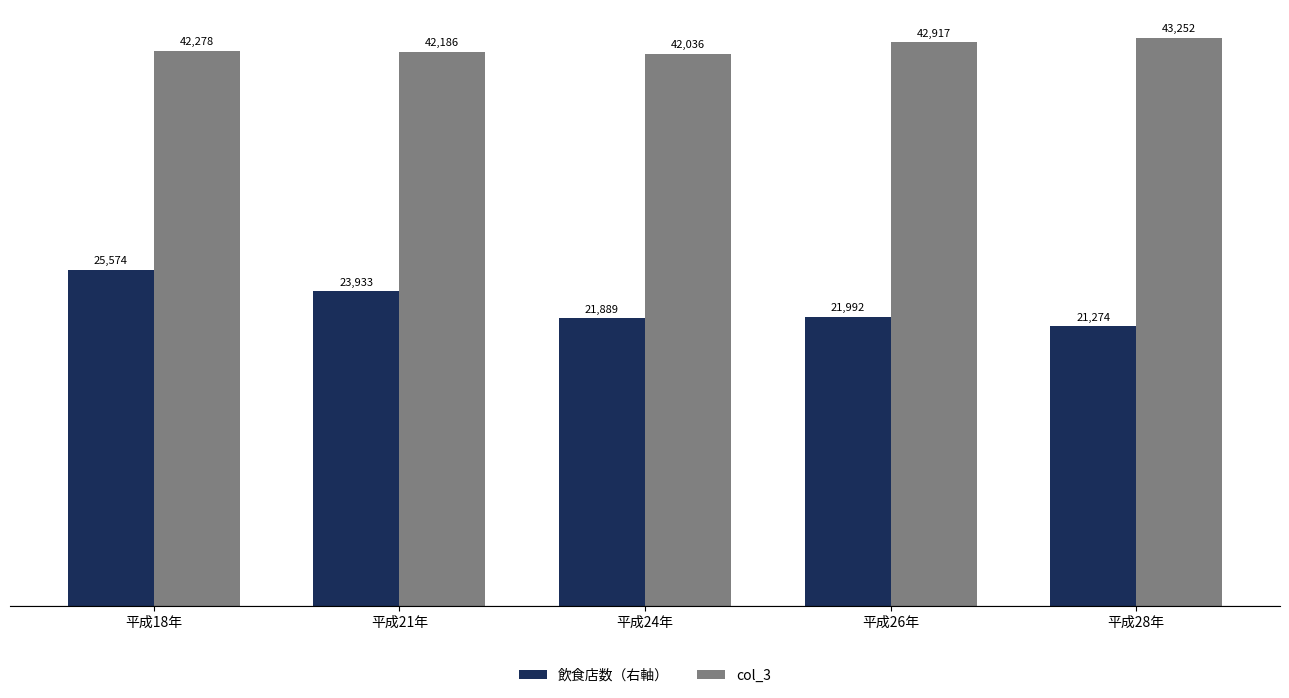

List the series in order of their peak value, highest first.

col_3, 飲食店数（右軸）